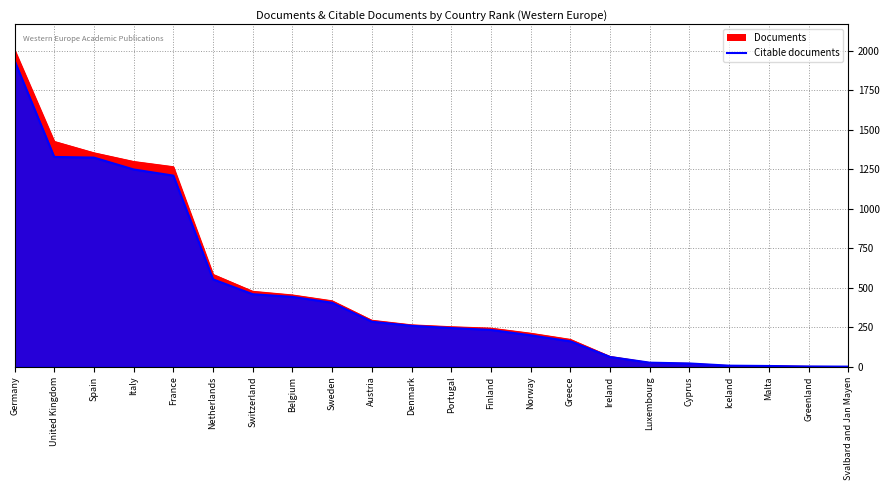

Reading left to right, transcribe all the data shown in this chart.

Documents: 2005	1425	1353	1298	1265	584	477	454	417	294	265	253	244	212	173	65	26	21	7	6	2	1
Citable documents: 1936	1327	1323	1248	1209	553	459	442	405	285	259	245	233	199	161	62	26	21	7	5	2	1